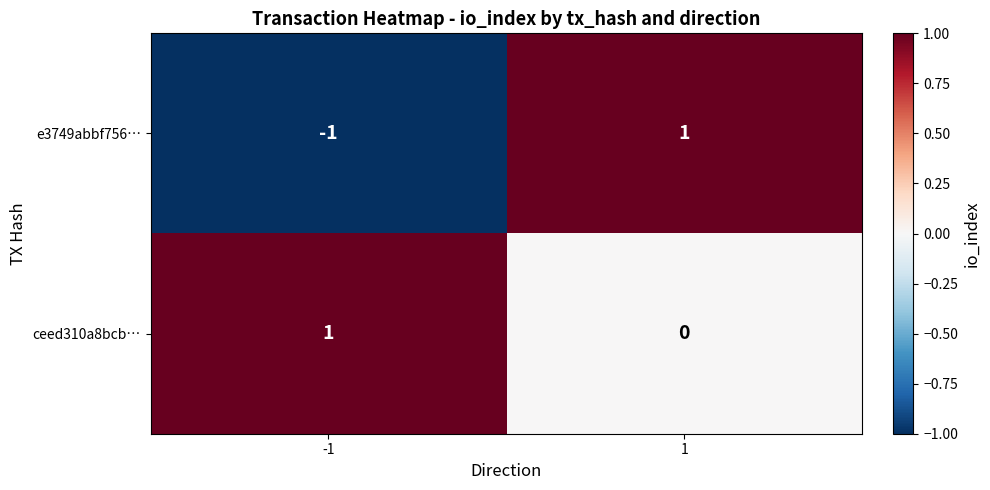

Which series has the widest spread of values?

e3749abbf756…